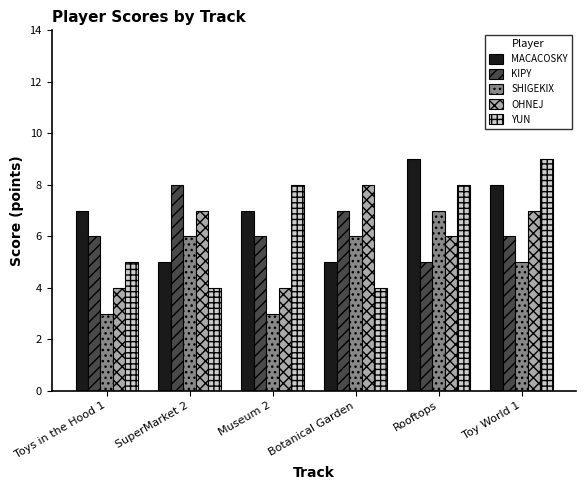

What are all the series names shown in the legend?

MACACOSKY, KIPY, SHIGEKIX, OHNEJ, YUN